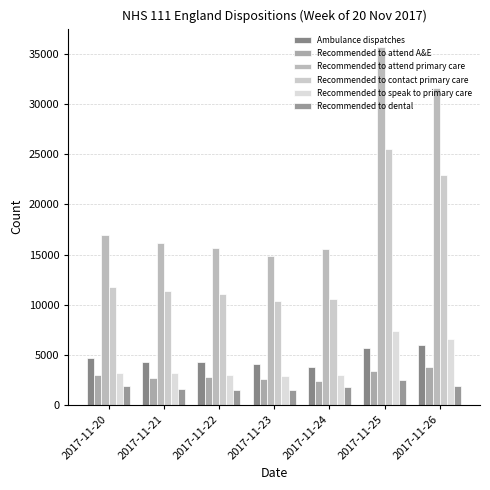

Reading left to right, transcribe all the data shown in this chart.

Ambulance dispatches: 4716	4275	4278	4115	3758	5644	5990
Recommended to attend A&E: 3016	2663	2745	2546	2351	3431	3745
Recommended to attend primary care: 16909	16148	15700	14876	15509	35748	31647
Recommended to contact primary care: 11736	11348	11035	10400	10569	25520	22939
Recommended to speak to primary care: 3149	3146	3035	2914	2996	7419	6614
Recommended to dental: 1916	1544	1538	1485	1825	2446	1890